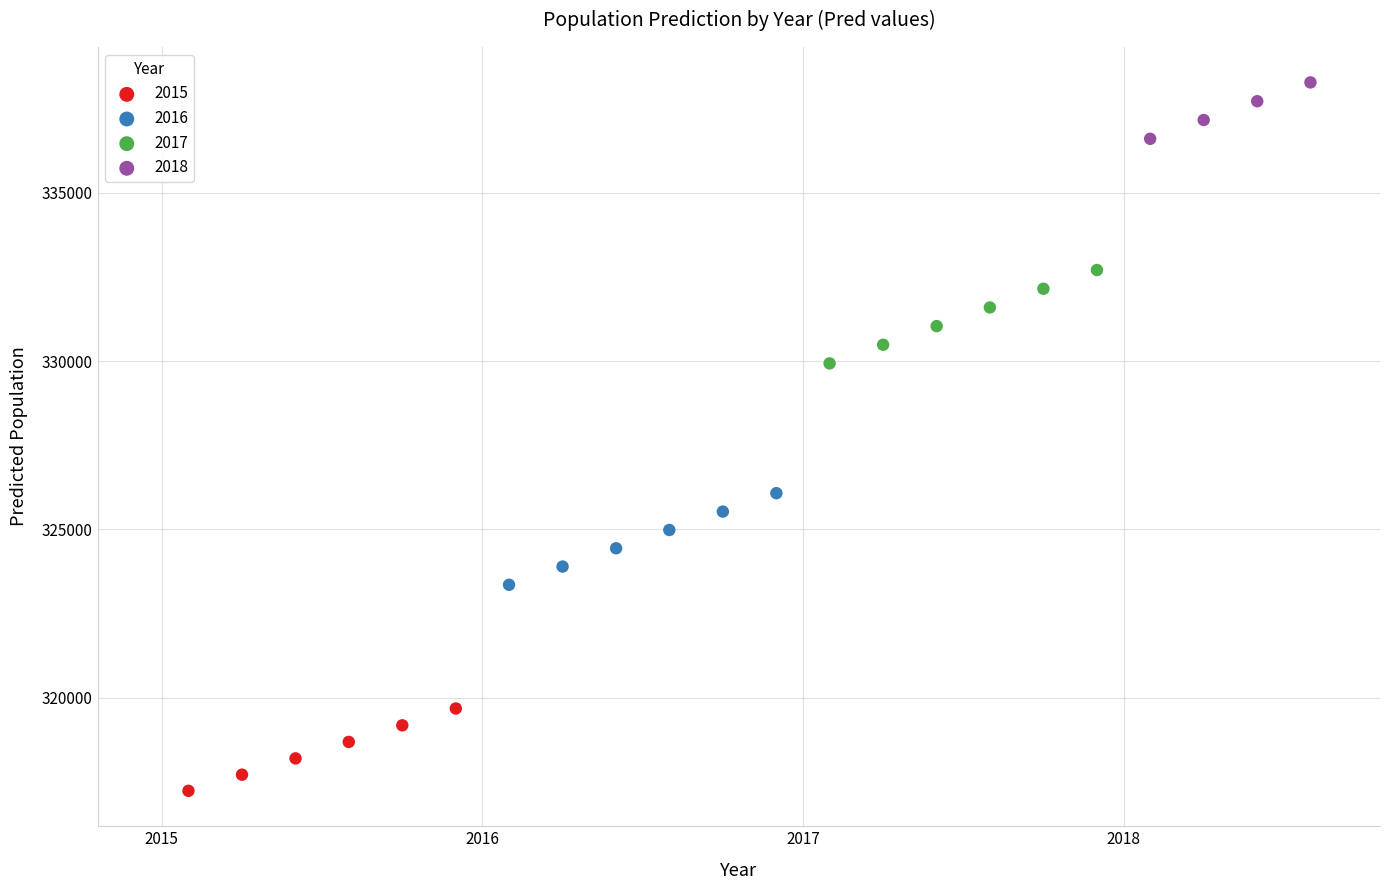

Which series has the widest spread of Y values?

2017